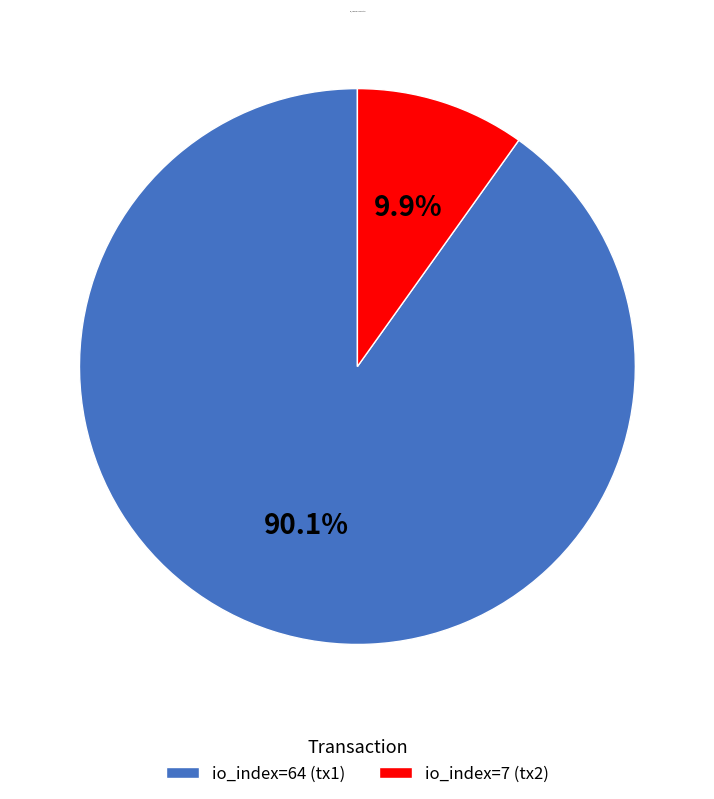

What is the largest slice in the pie chart?

io_index=64 (tx1)